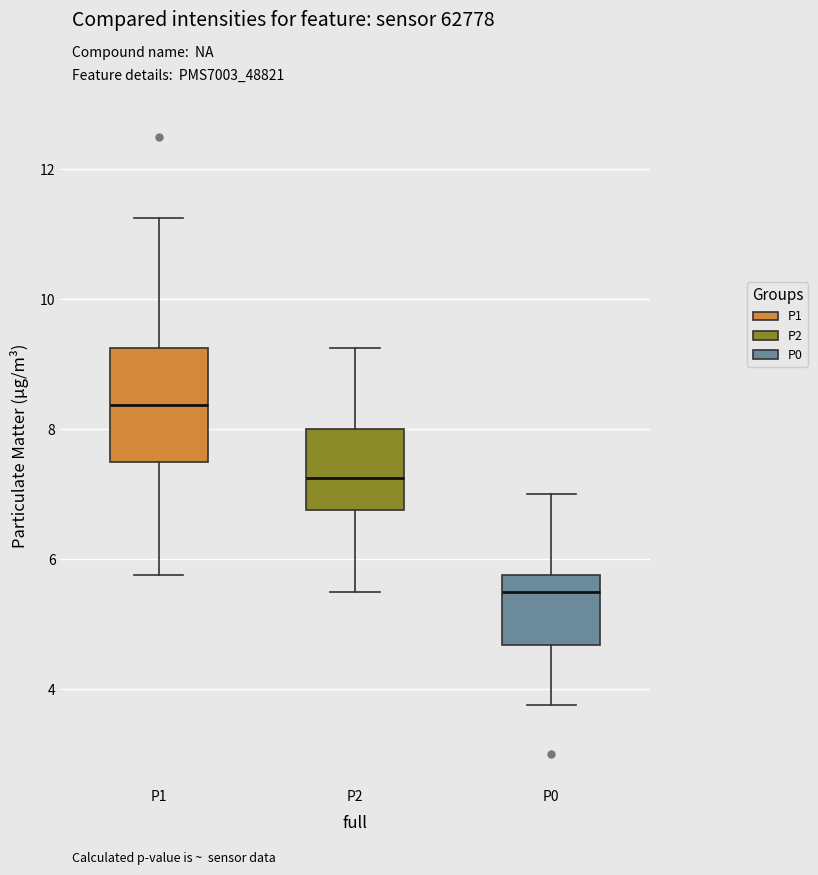

Reading left to right, read every box against the y-axis: the position of its median line, the range the box covers, and the ends of its whiskers. The values are not printed on the chart, so give them approximately, as read against the axis.

P1: median 8.4, box 7.6 to 9.2, whiskers 5.8 to 11.2
P2: median 7.2, box 6.8 to 8.0, whiskers 5.6 to 9.2
P0: median 5.6, box 4.6 to 5.8, whiskers 3.8 to 7.0